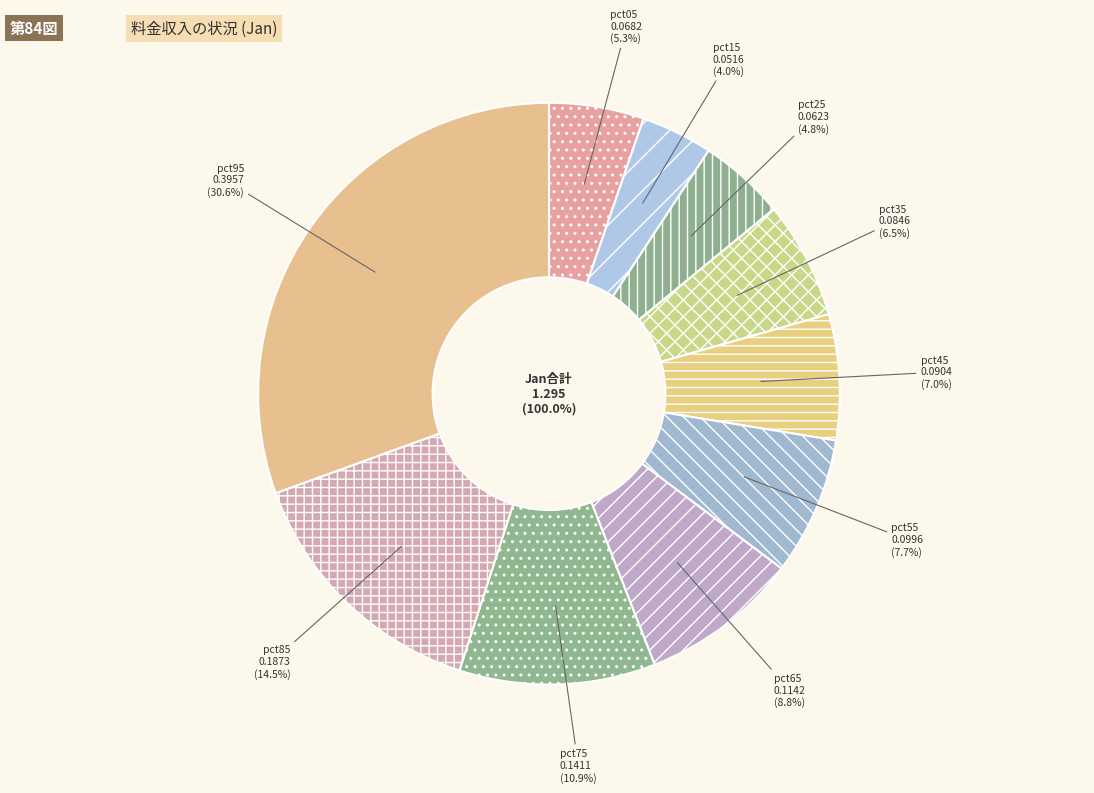

To the nearest percent, what portion does pct15 represent?

4%